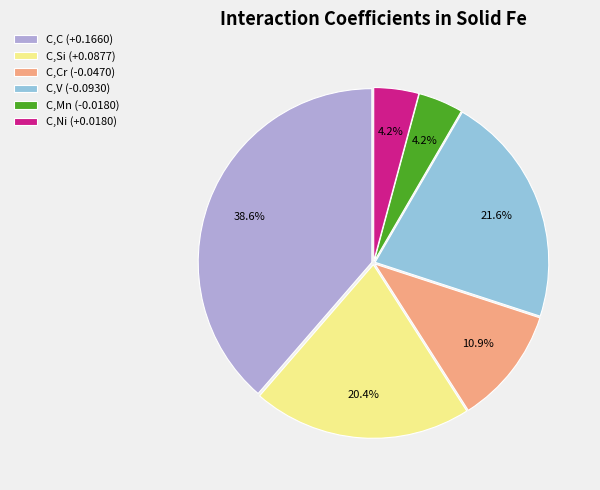

Does any single category account for the majority?

No